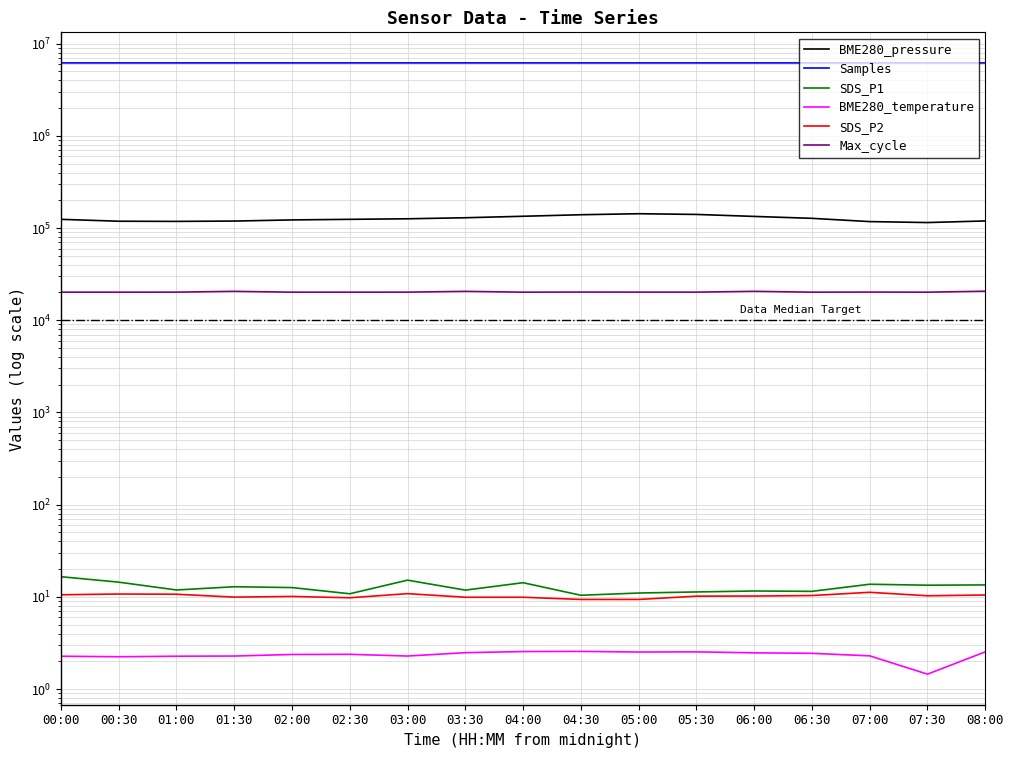

How many series are shown in this chart?

6